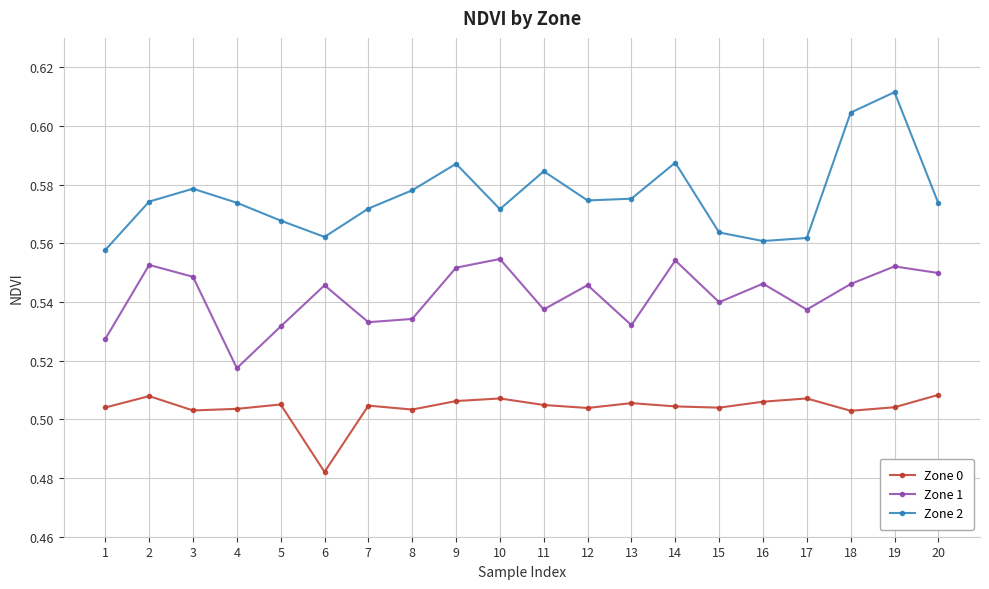

Count the Zone 2 values in the range 0 to 1.

20